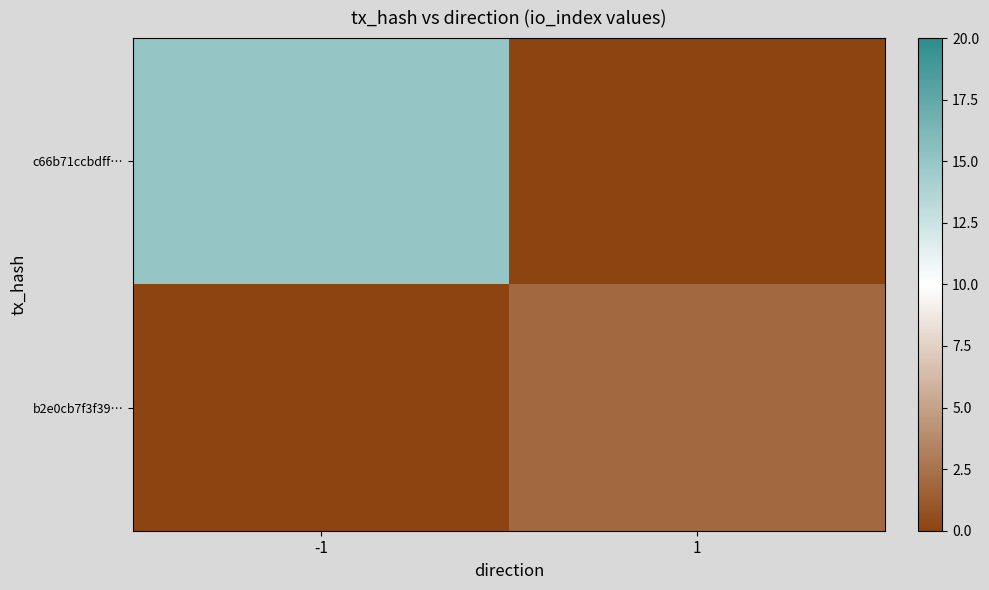

Rank the series by their maximum value, from lowest to highest.

b2e0cb7f3f39…, c66b71ccbdff…